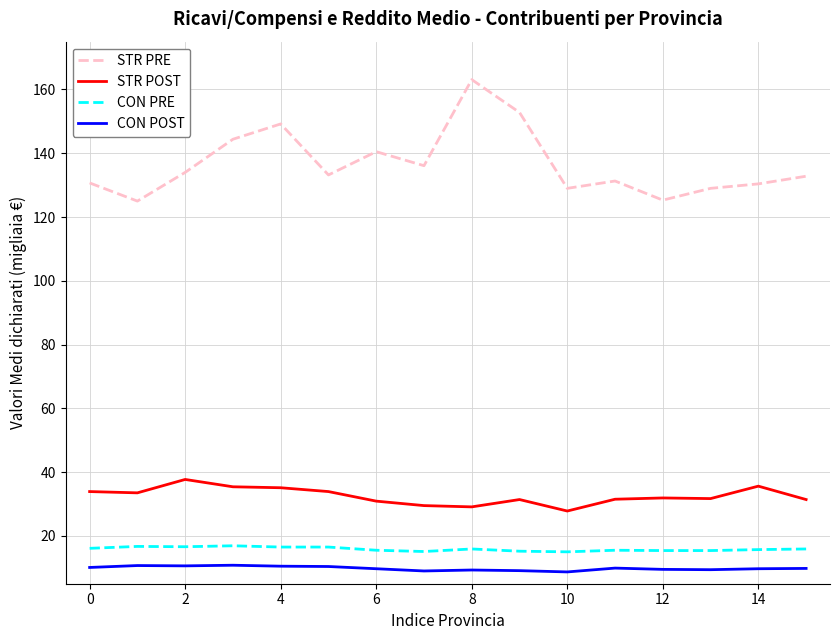

Which series has the largest total across all categories?

STR PRE